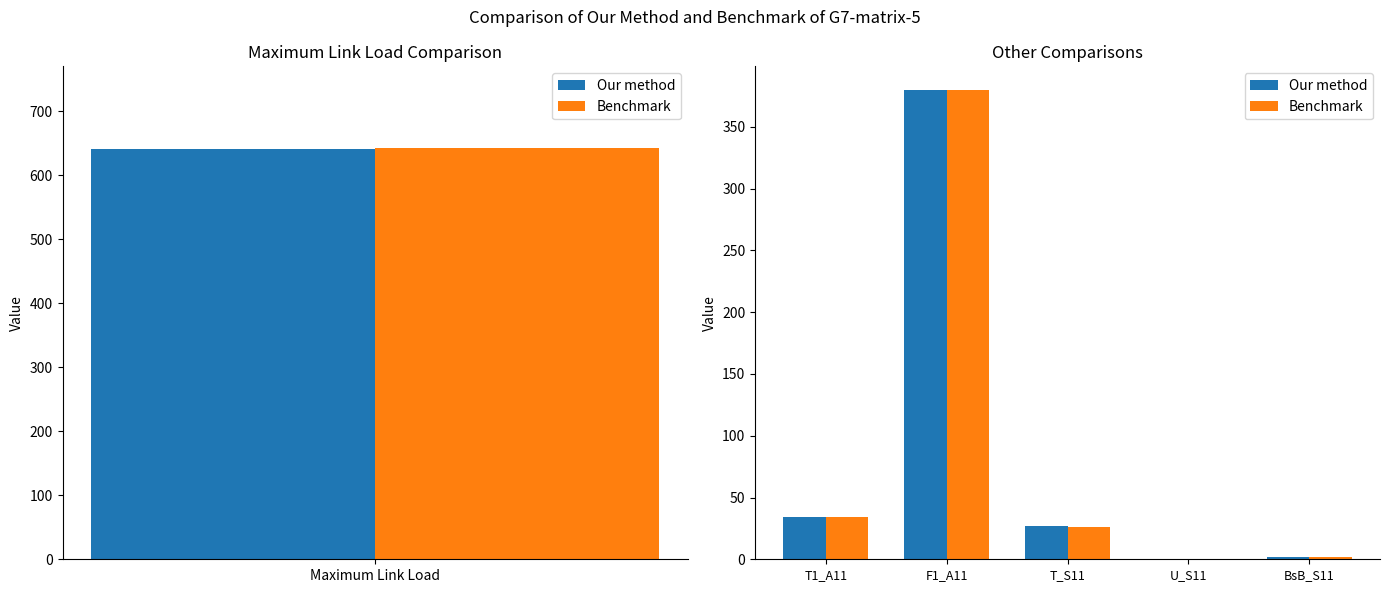

The value of Our method at U_S11 is 187.4. True or false?

False